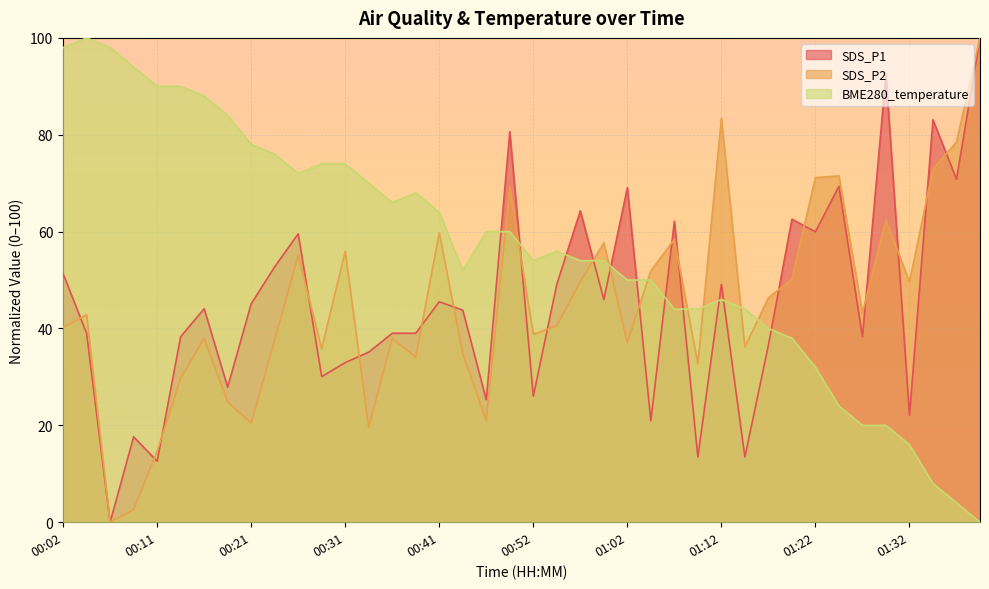

What is the sum of all SDS_P1 values?

1808.4